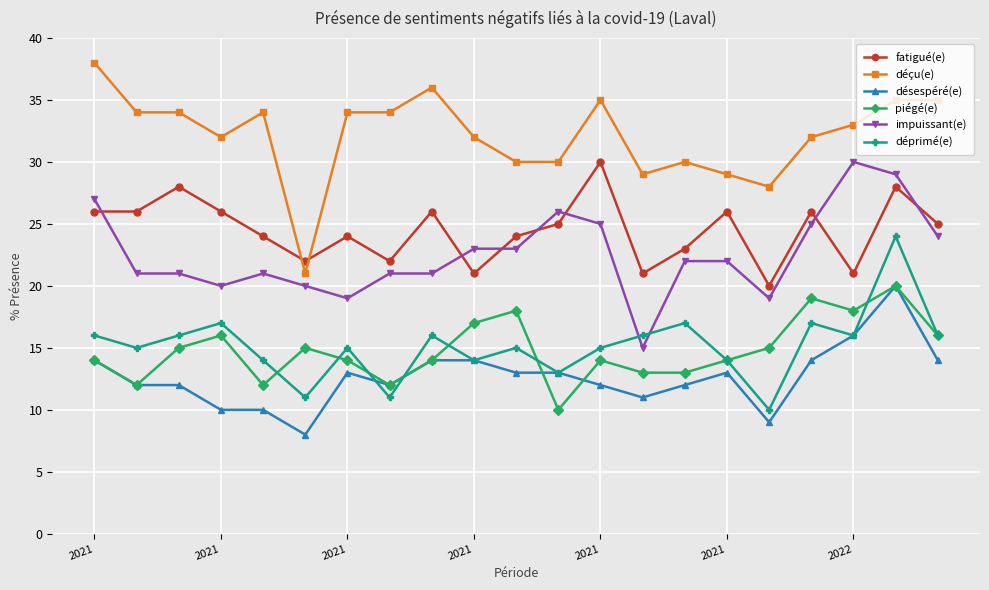

True or false: impuissant(e) has more than 0 interior local peaks.

True